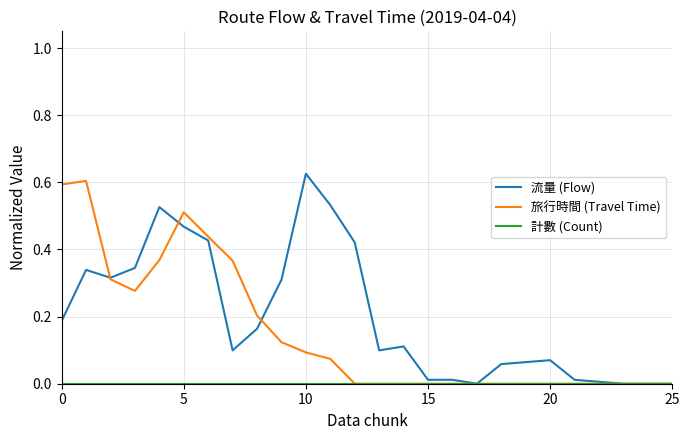

Which series has the largest total across all categories?

流量 (Flow)